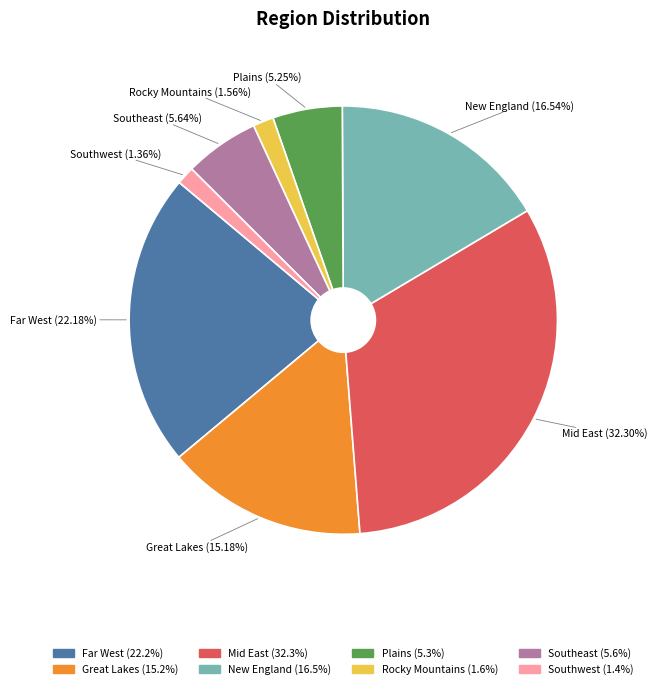

To the nearest percent, what portion does New England represent?

17%